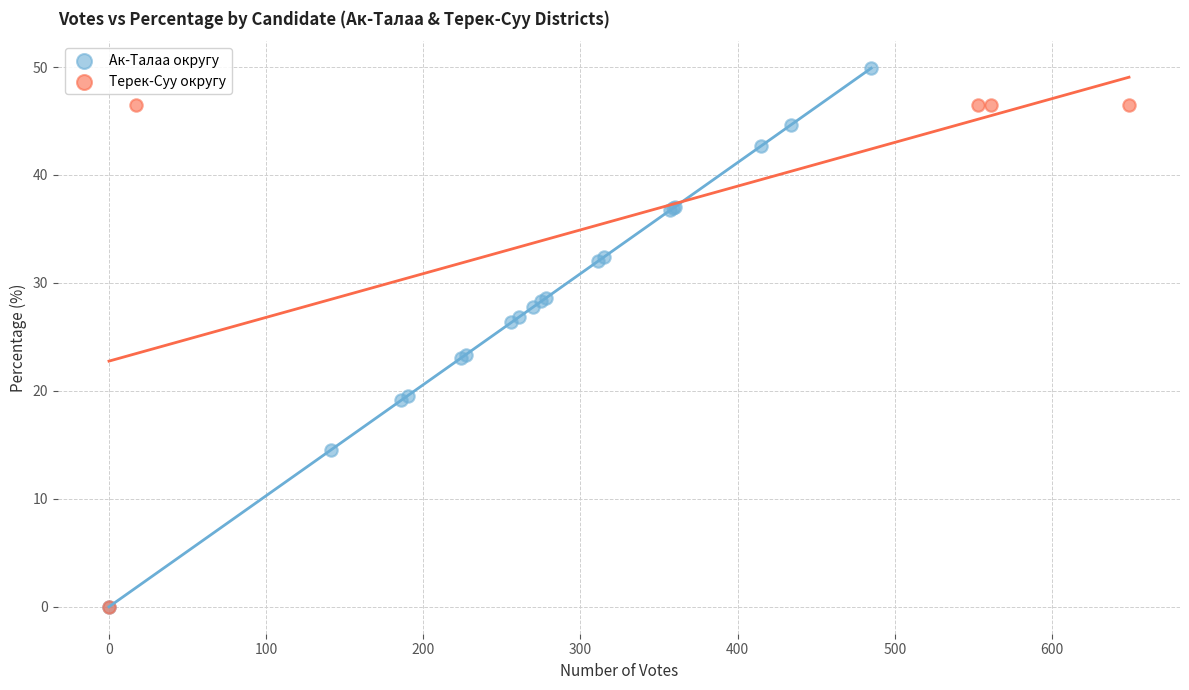

Which series contains the highest Y value?

Ак-Талаа округу